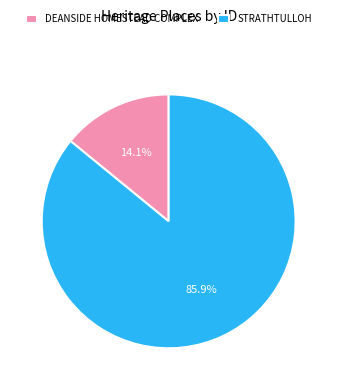

Which category accounts for the majority?

STRATHTULLOH